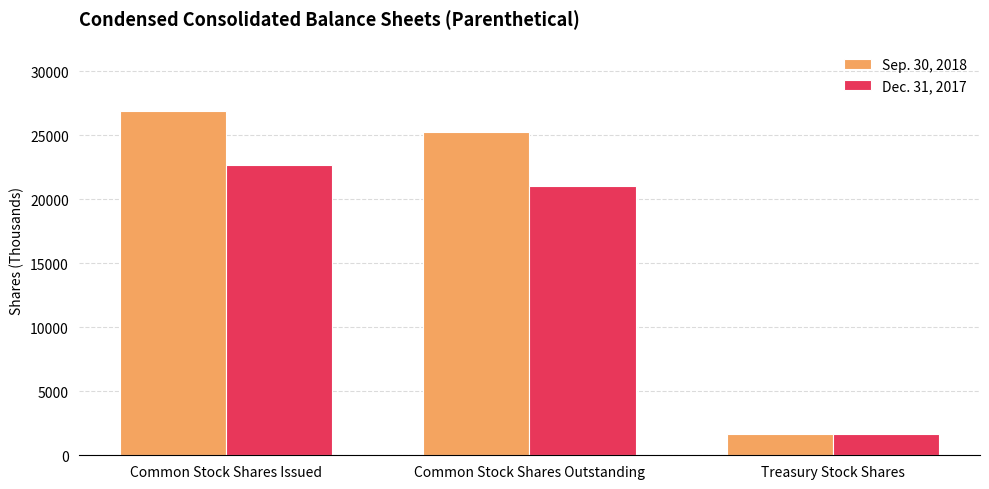

How many bars are there in total?

6